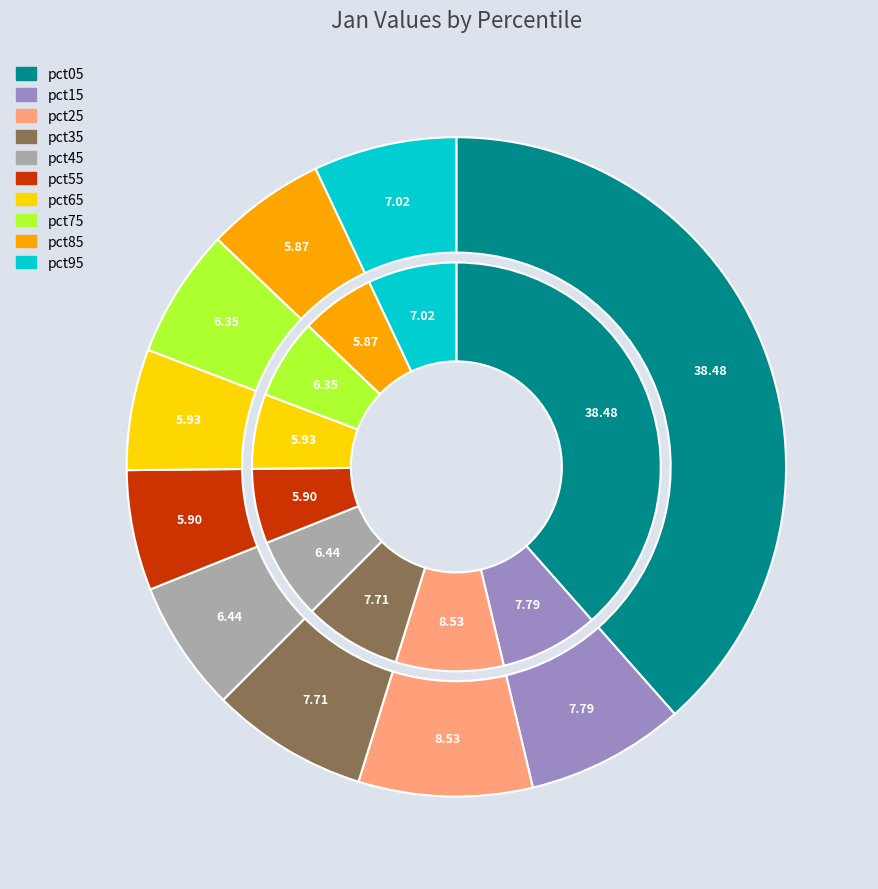

What portion of the pie excludes pct35?

92.3%